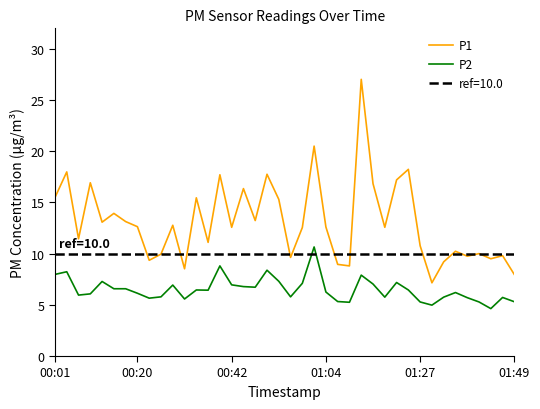

In P2, how many points are higher than both neighbors (excluding endpoints)?

11